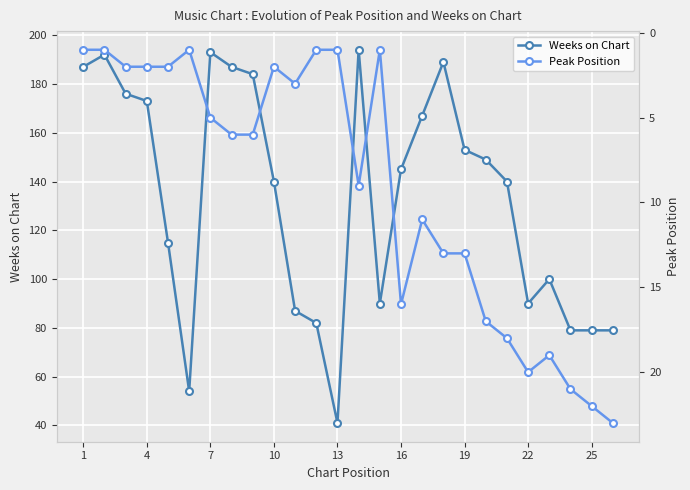

What is the maximum value for Weeks on Chart?

194